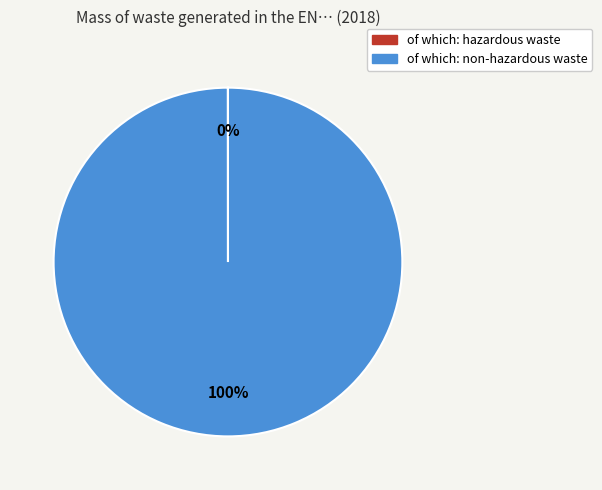

Which category has the biggest portion of the pie?

of which: non-hazardous waste